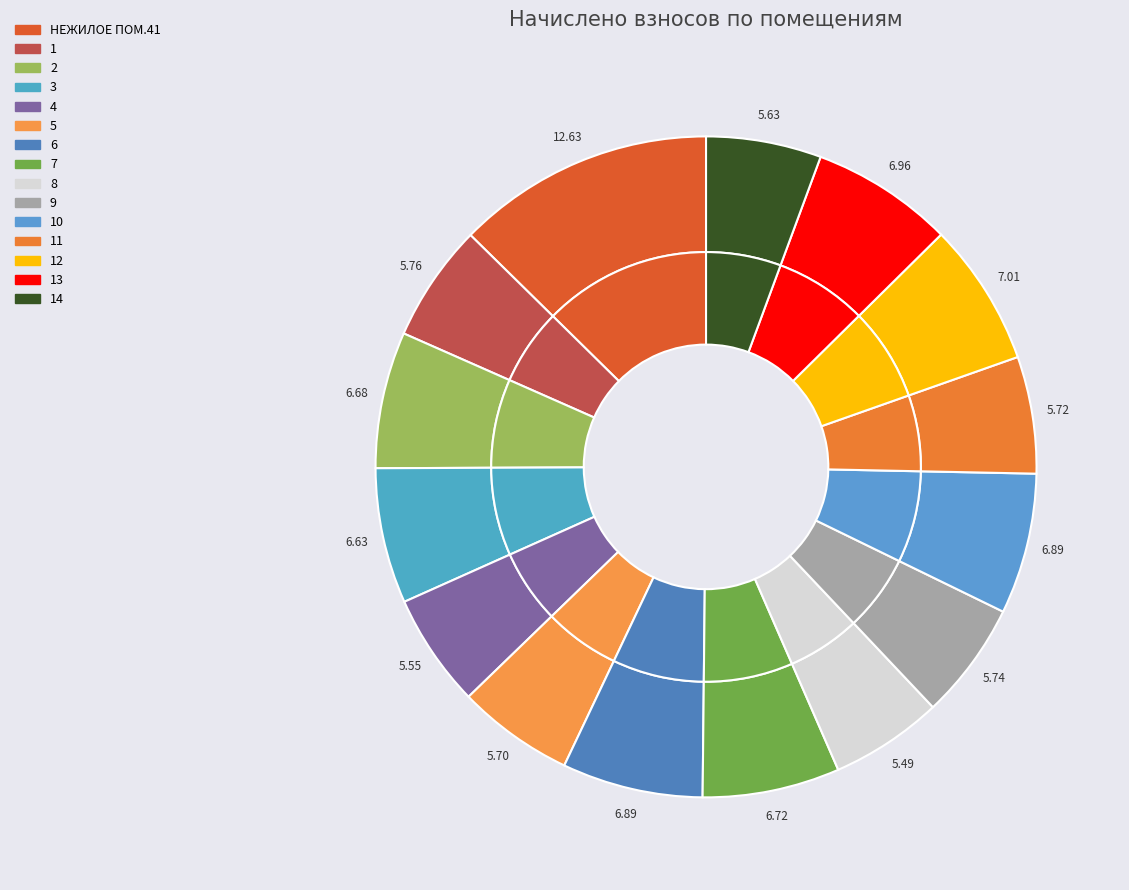

What percentage is the 9 slice, to the nearest percent?

6%